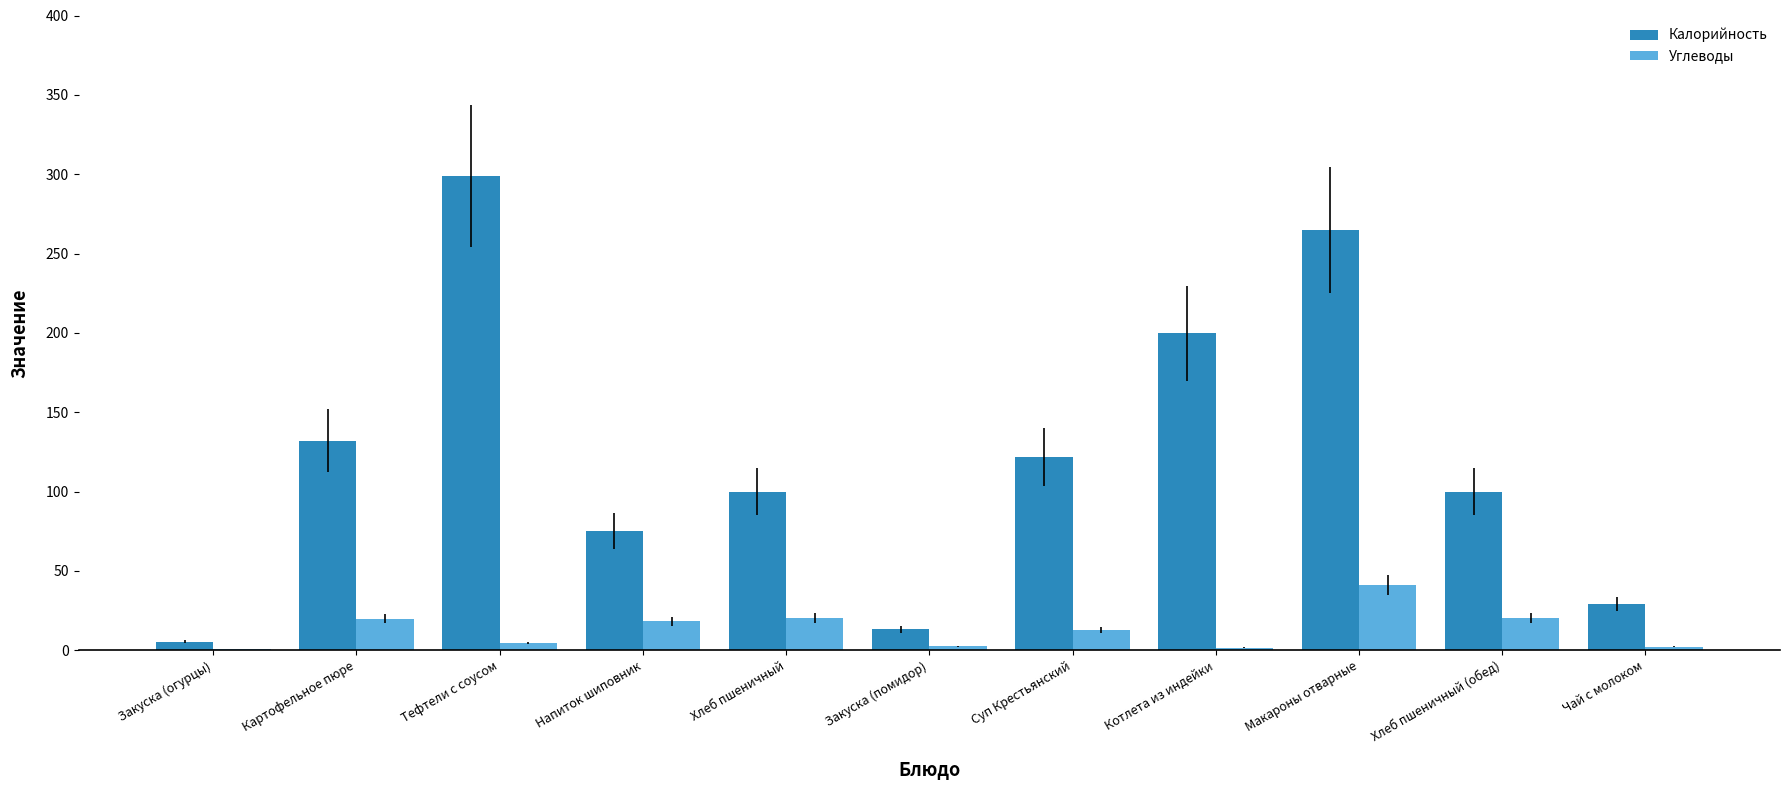

True or false: Калорийность has a value of 199.8 at Котлета из индейки.

True